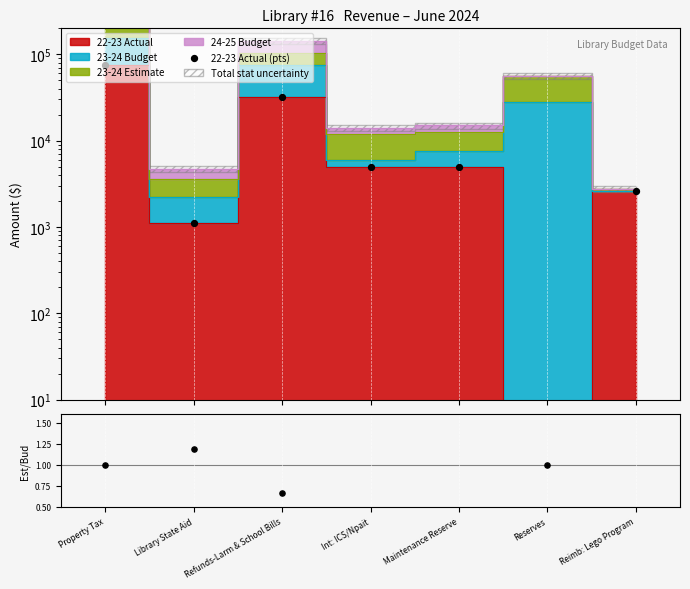

Which series contains the lowest Y value?

22-23 Actual (pts)